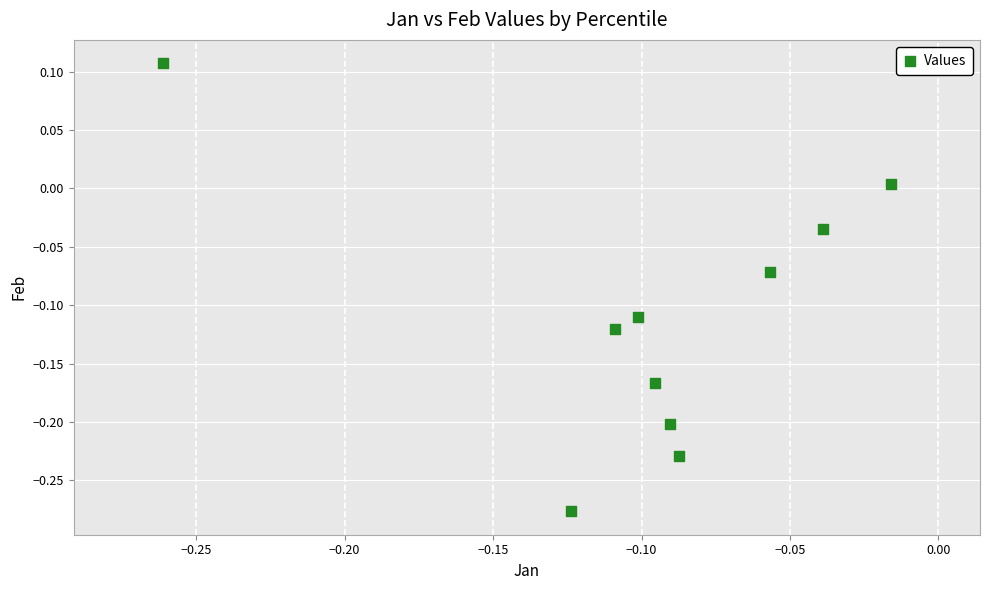

What is the range of Y values (max minus min)?

0.4